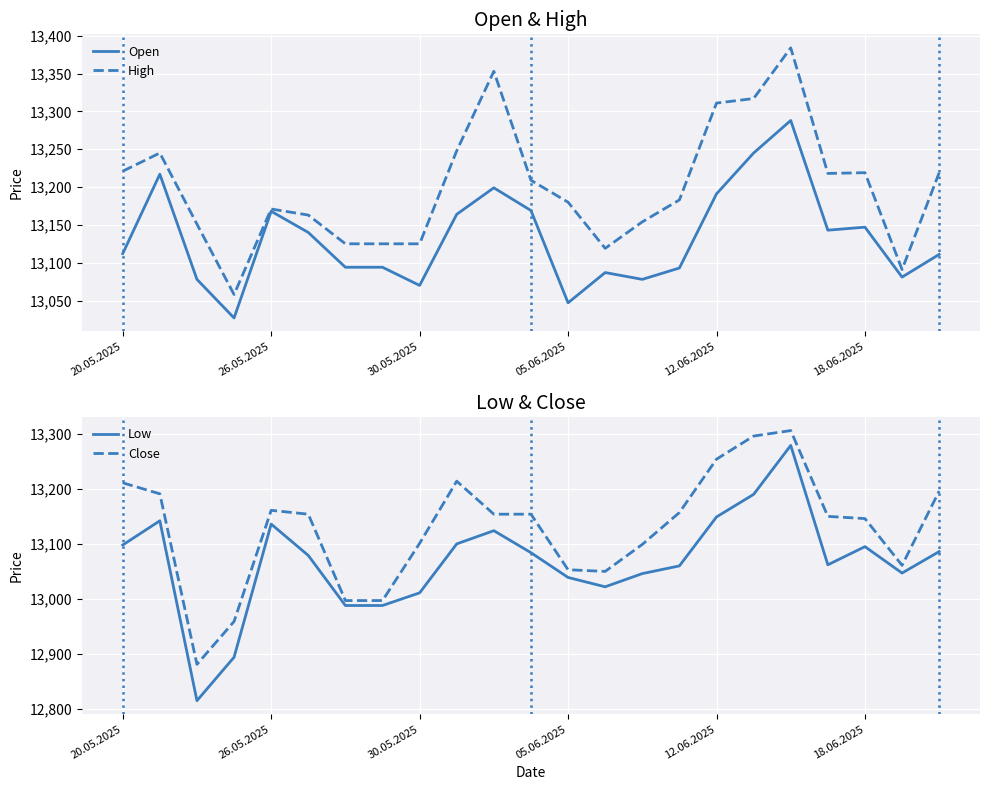

What is the minimum value for Open?

13027